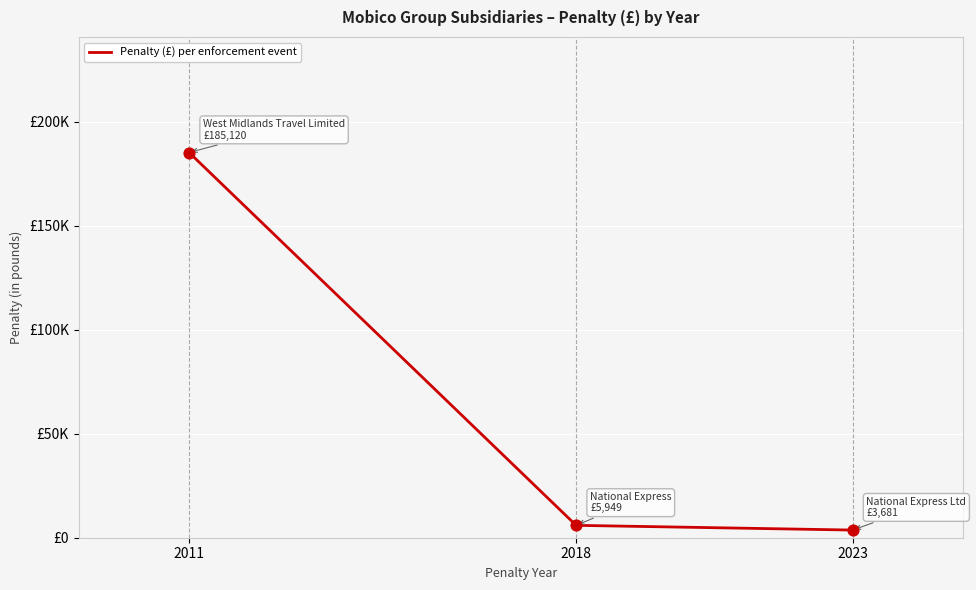

Which has a higher value, 2011 or 2018?

2011